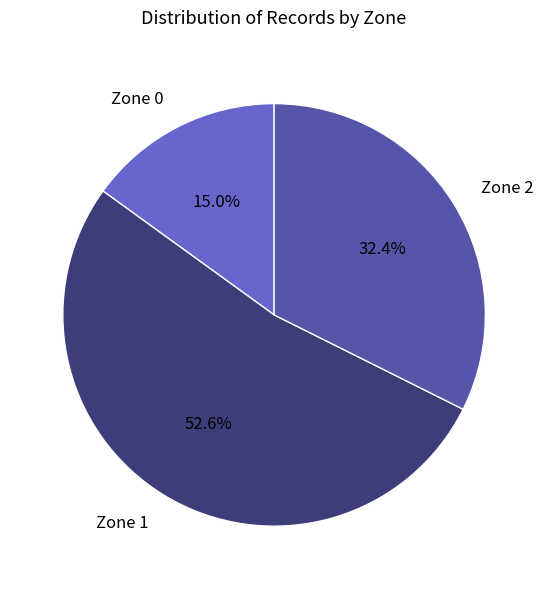

The Zone 2 slice represents 32% of the pie. True or false?

True